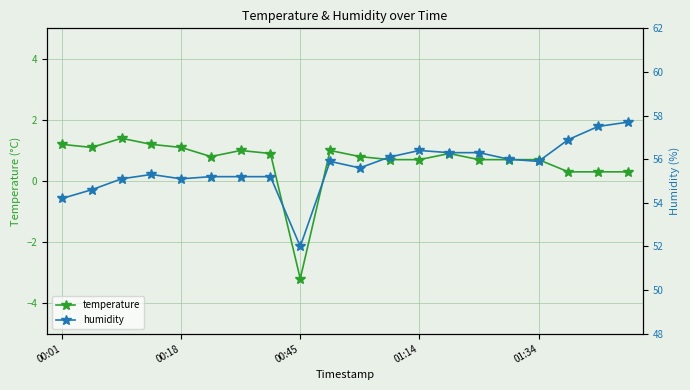

The humidity series shows 92.2 at 14. True or false?

False